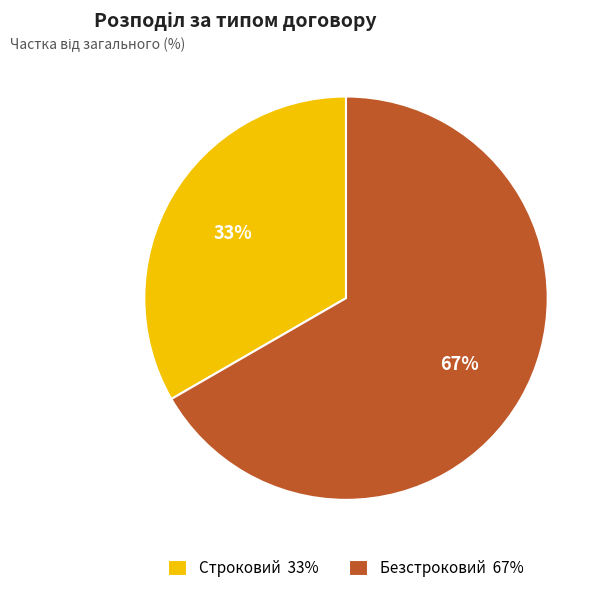

True or false: Строковий accounts for 23% of the total.

False